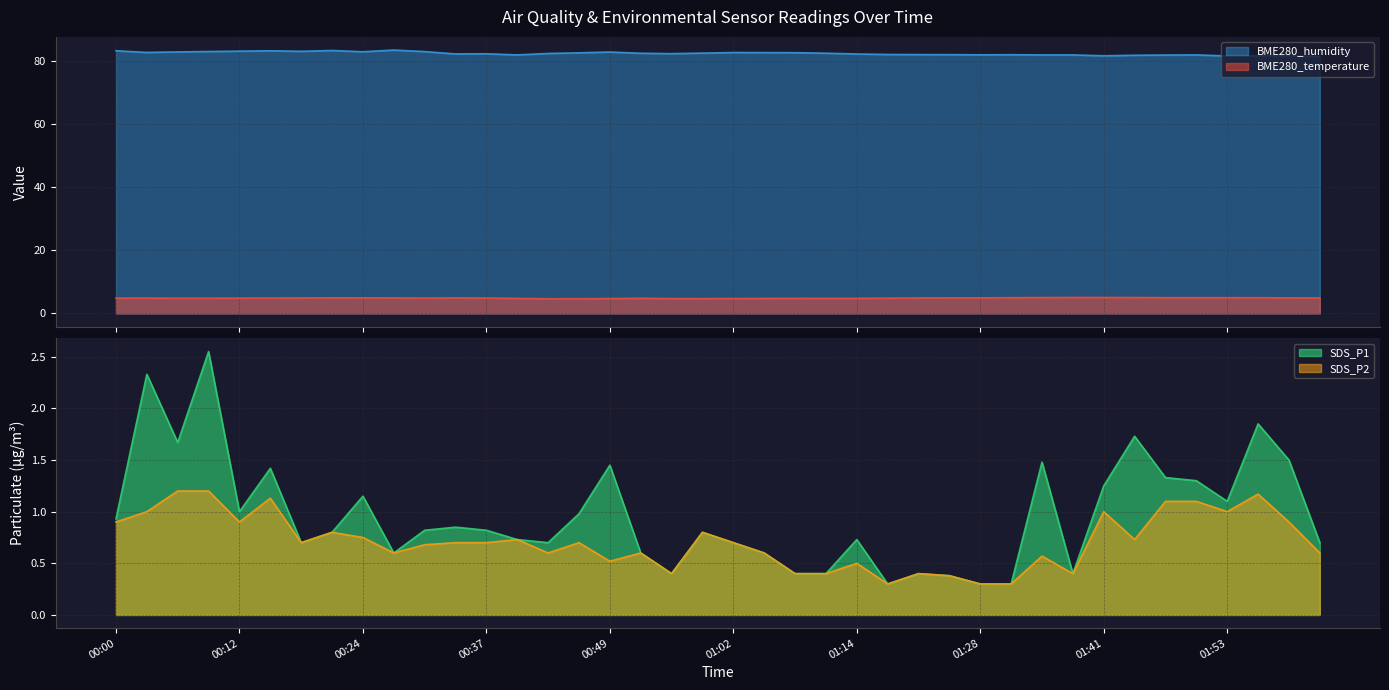

At which category does SDS_P1 reach its first local valley?

00:06